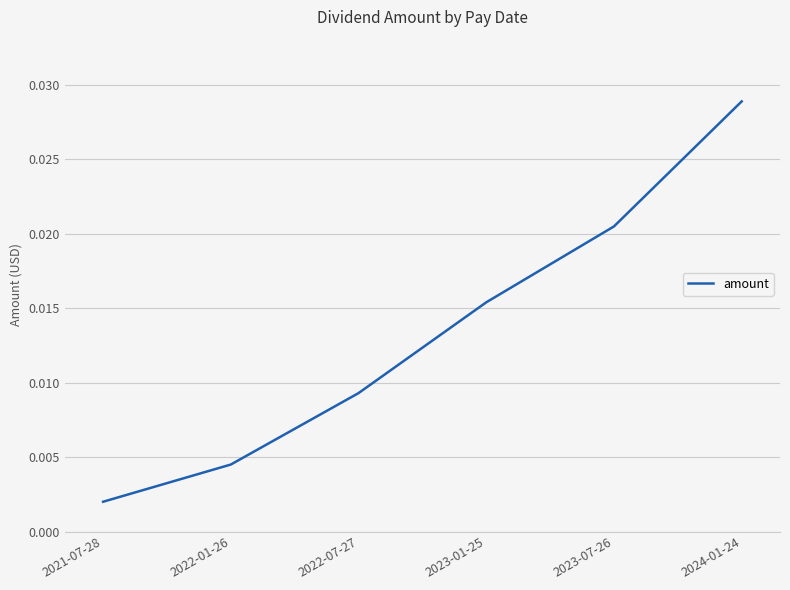

True or false: there are more than 1 points higher than both neighbors.

False